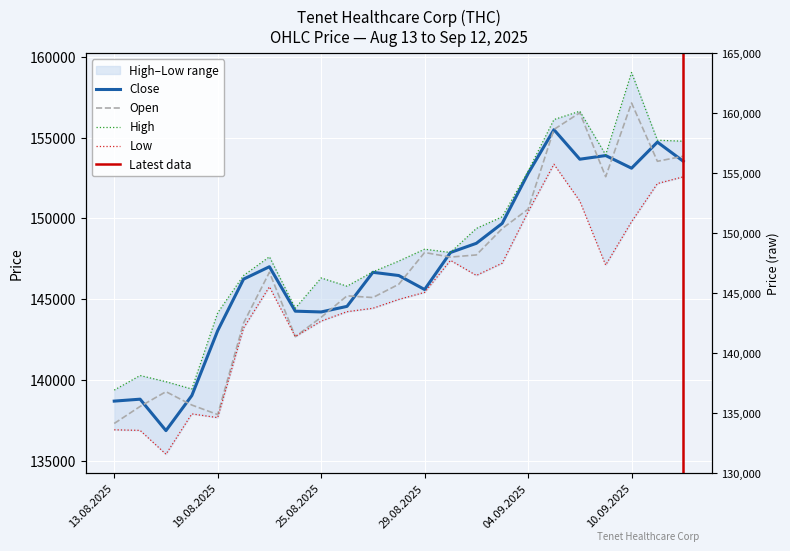

What is the total value across all series at 18.08.2025?

554881